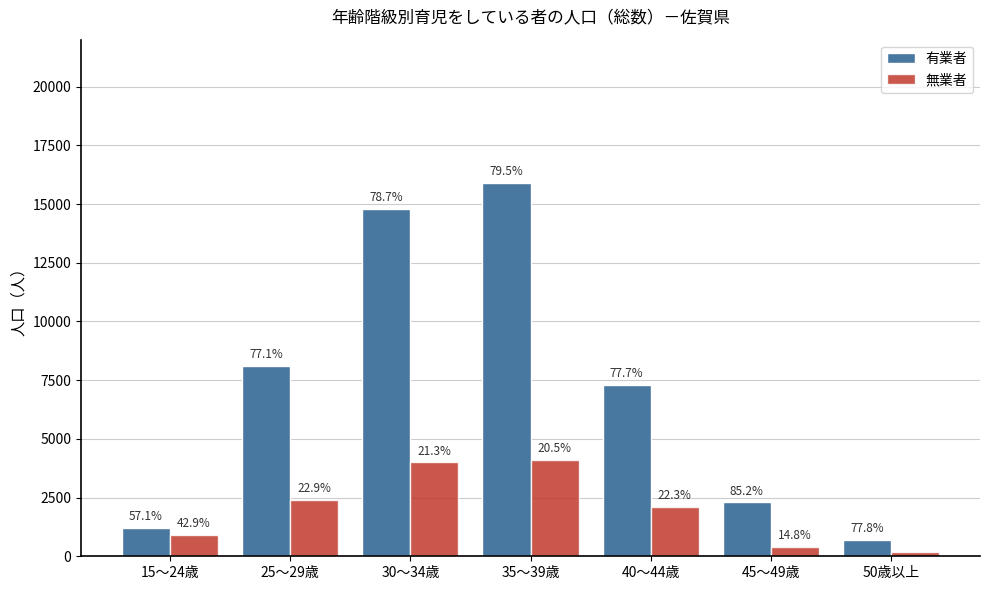

At how many categories does at least one series exceed 1962?

5